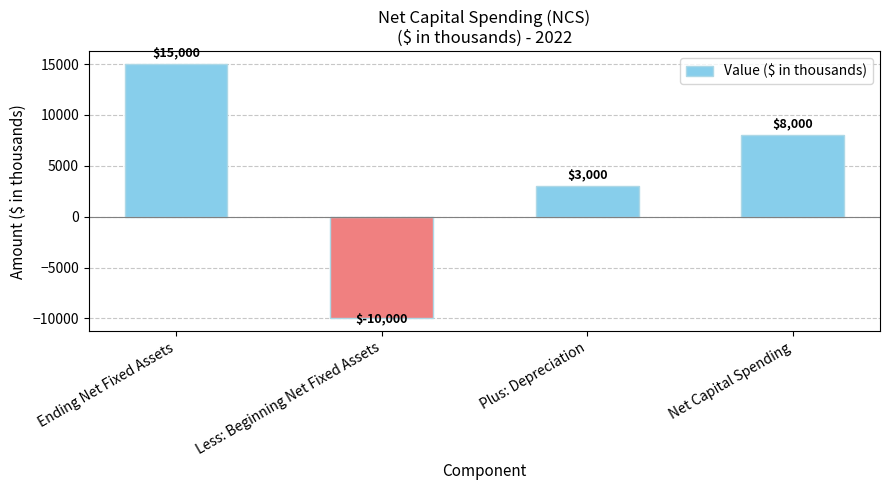

Where is the data nearest to the value 2500?

Plus: Depreciation